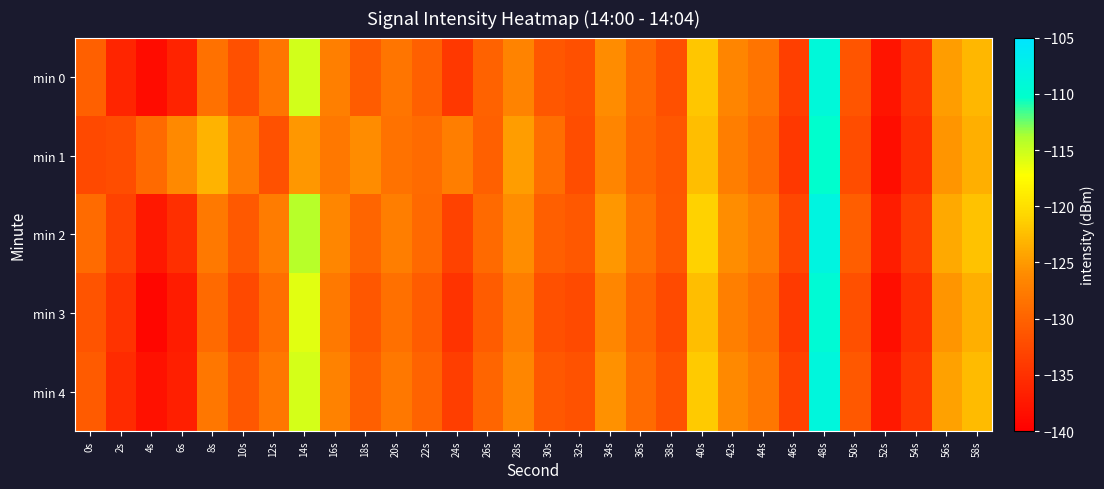

How many data points does each series have?

30